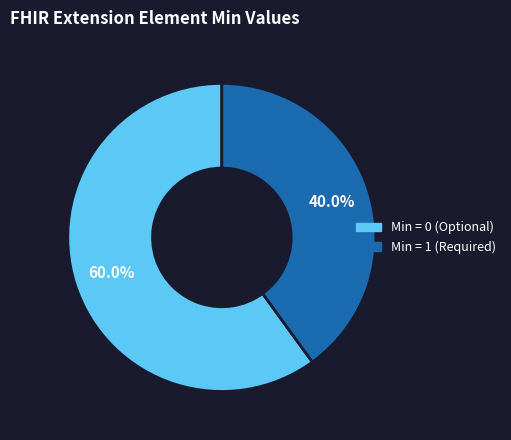

How much of the chart is everything except Min = 0 (Optional)?

40.0%